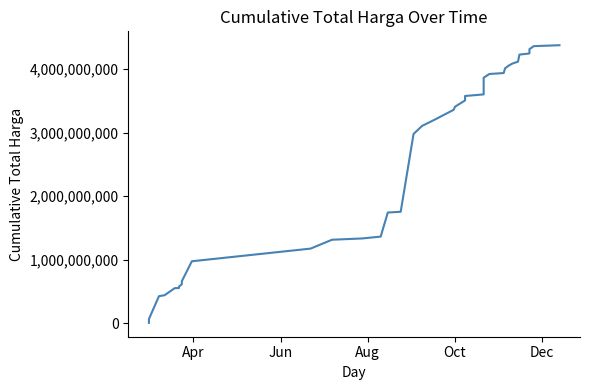

How many series are shown in this chart?

1